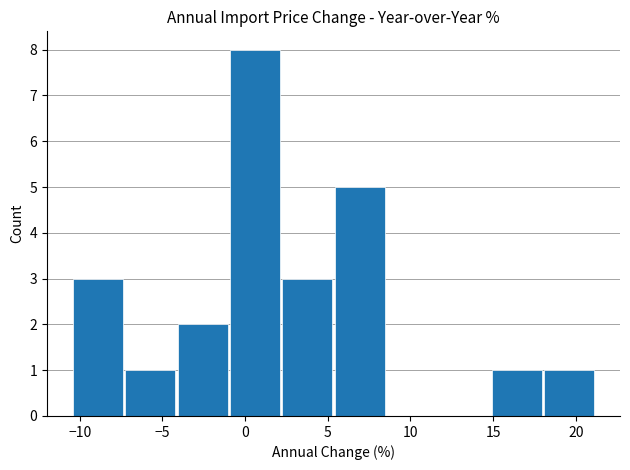

Over which range of the x-axis is the bar tallest?

-1.0 to 2.0